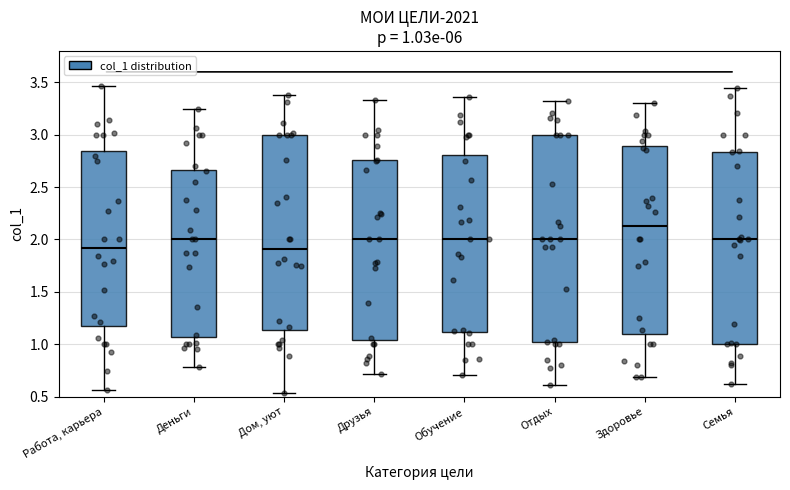

Comparing the boxes themselves (not the whiskers), which one is the tallest?

Отдых